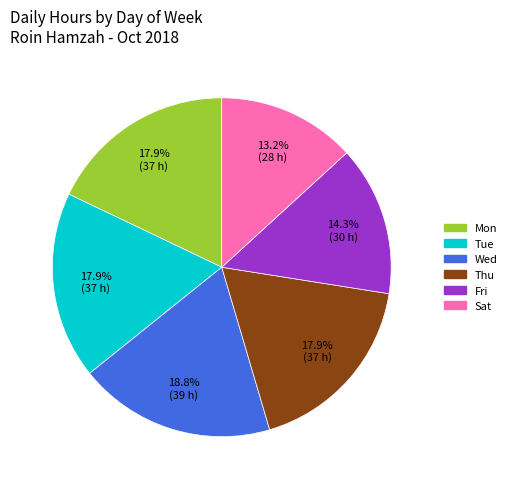

How many segments does this pie chart have?

6